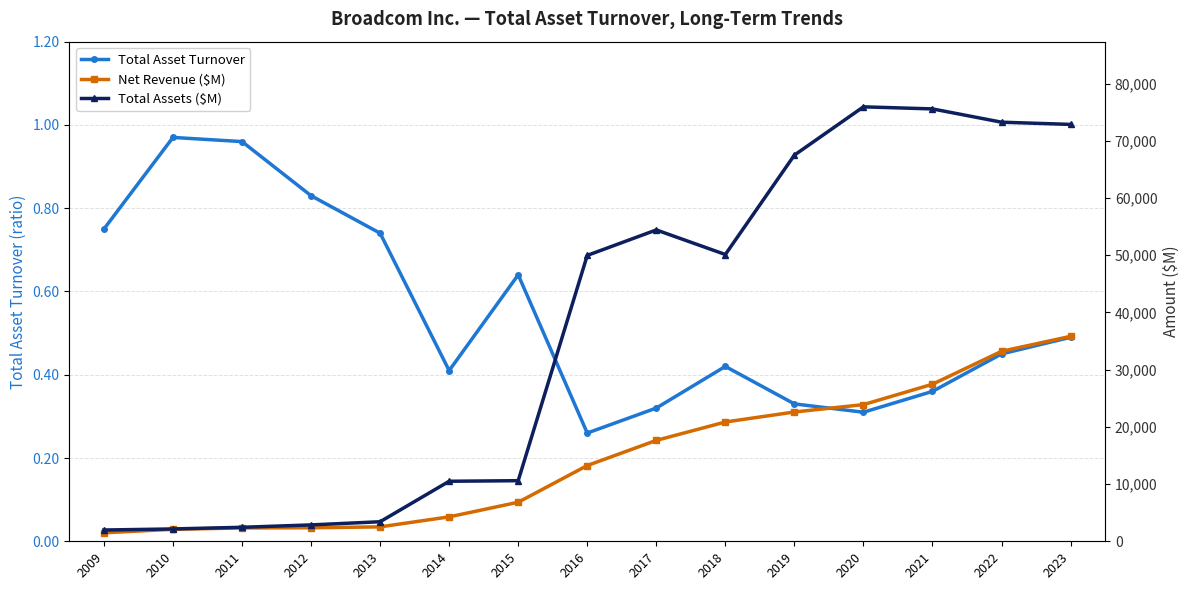

What is the total value across all series at 2012?

5226.8